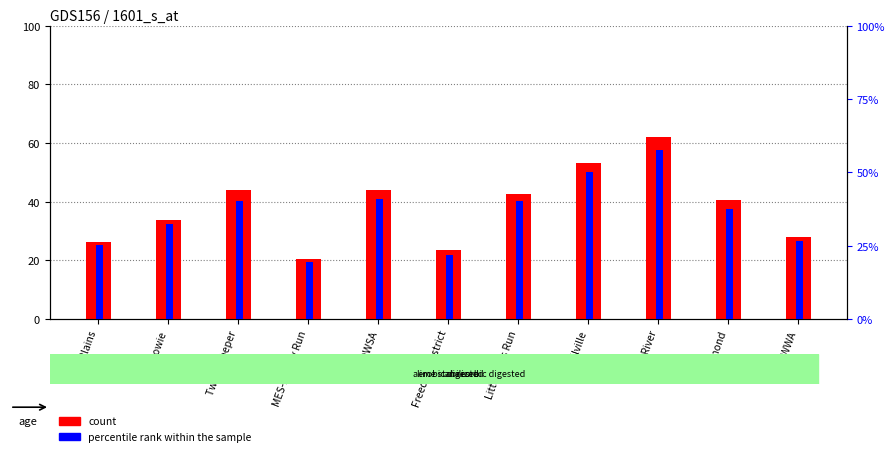

What is the label of the 1st bar from the right?

SCWWA